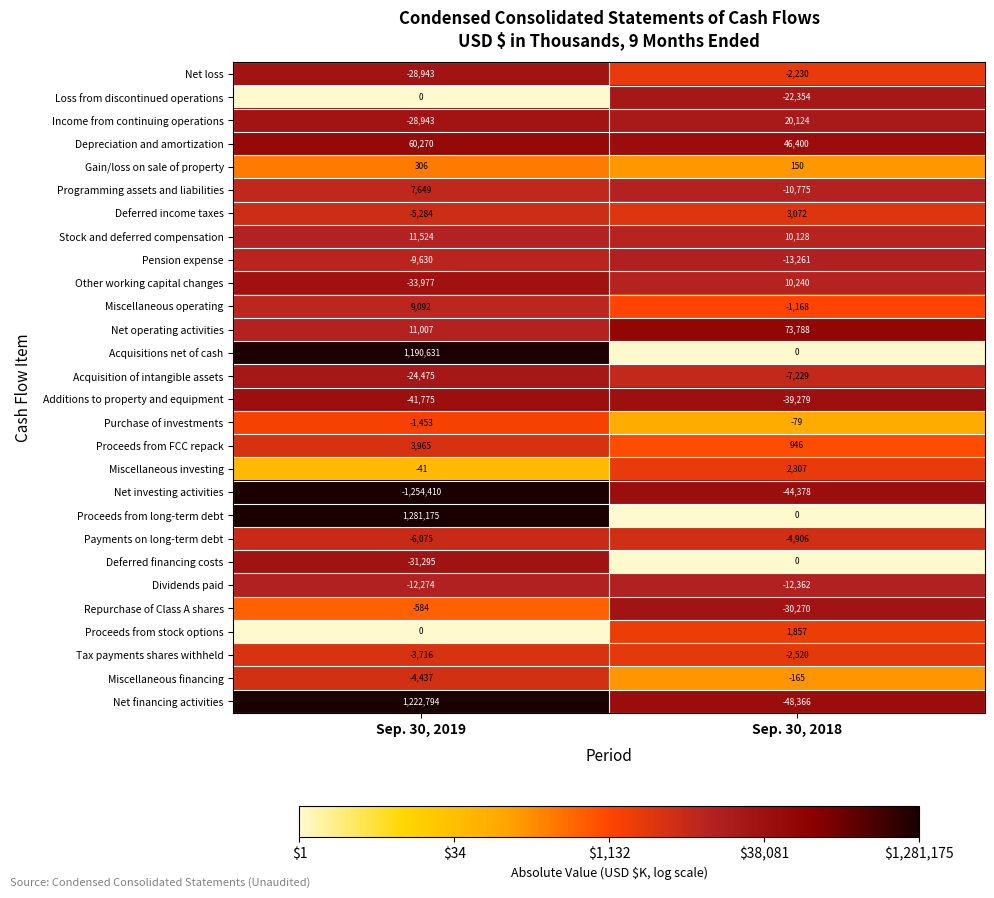

What is the approximate value of Income from continuing operations at Sep. 30, 2019, to the nearest 100?

-28900